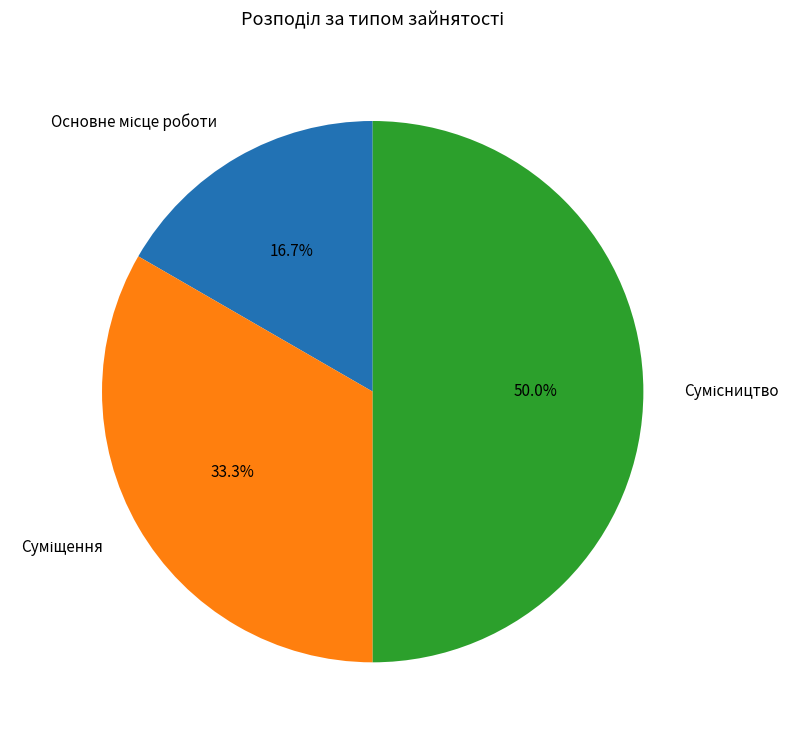

How many slices are in this pie chart?

3